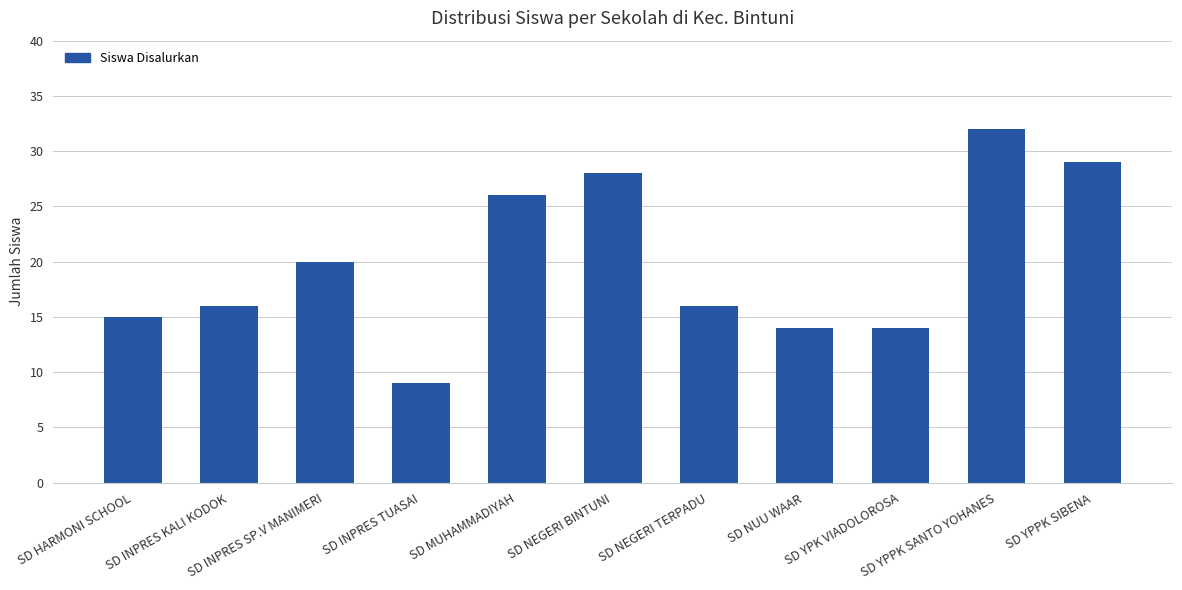

Approximately how many times larger is the value at SD INPRES KALI KODOK compared to SD MUHAMMADIYAH?

0.6